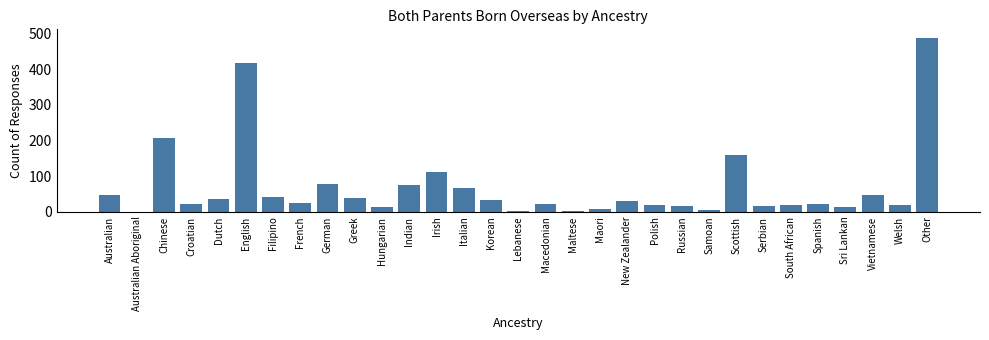

Is it true that the value at Scottish is 158?

True